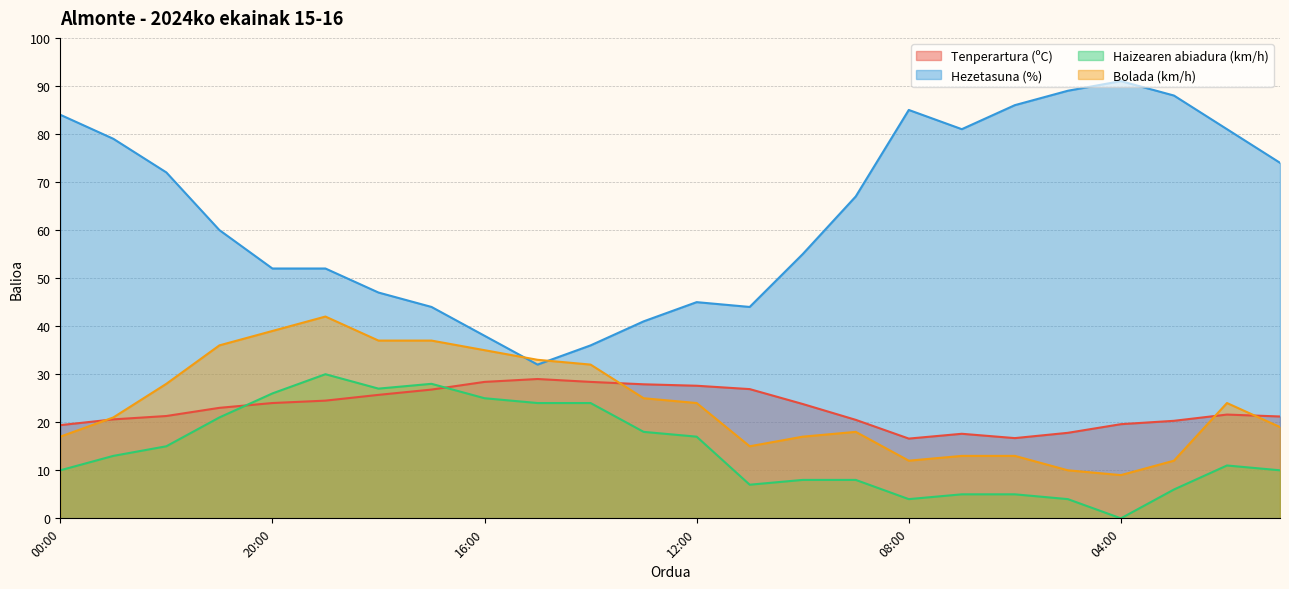

What is the label of the 14th point from the right?

14:00